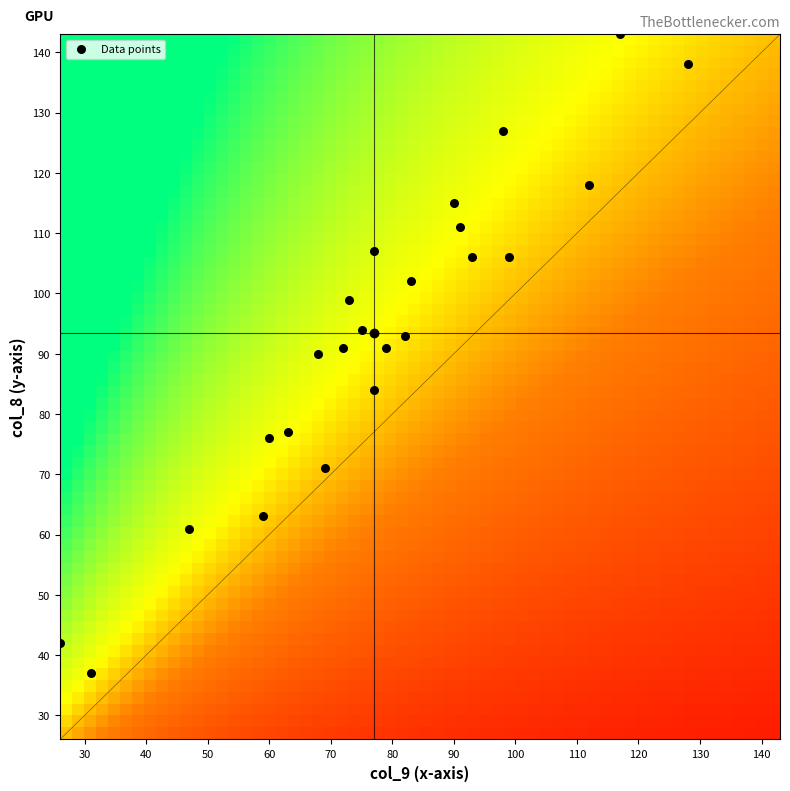

List the coordinates of all points as (X, Y) pairs, reading left to right.

(26, 42)  (31, 37)  (47, 61)  (59, 63)  (60, 76)  (63, 77)  (68, 90)  (69, 71)  (72, 91)  (73, 99)  (75, 94)  (77, 84)  (77, 107)  (79, 91)  (82, 93)  (83, 102)  (90, 115)  (91, 111)  (93, 106)  (98, 127)  (99, 106)  (112, 118)  (117, 143)  (128, 138)